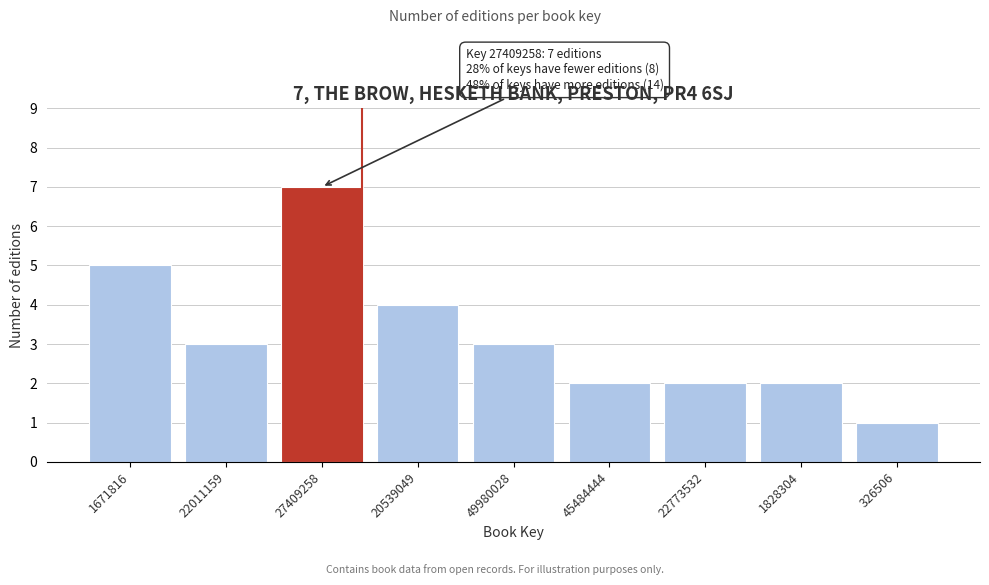

Reading left to right, list all the values displayed in this chart.

1671816=5	22011159=3	27409258=7	20539049=4	49980028=3	45484444=2	22773532=2	1828304=2	326506=1